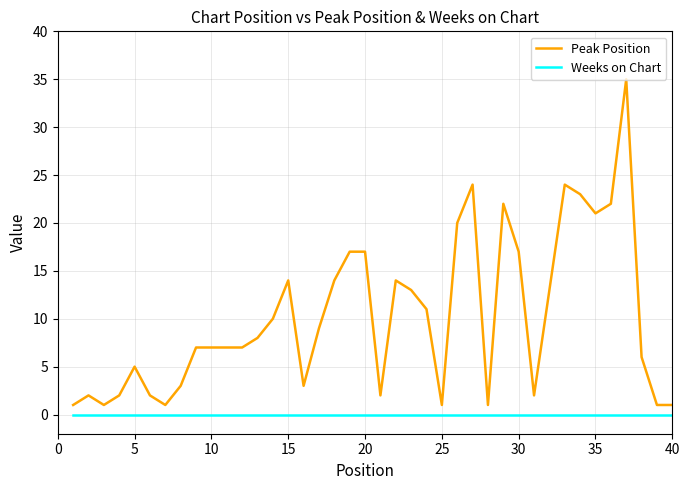

Which series has the widest spread of values?

Peak Position